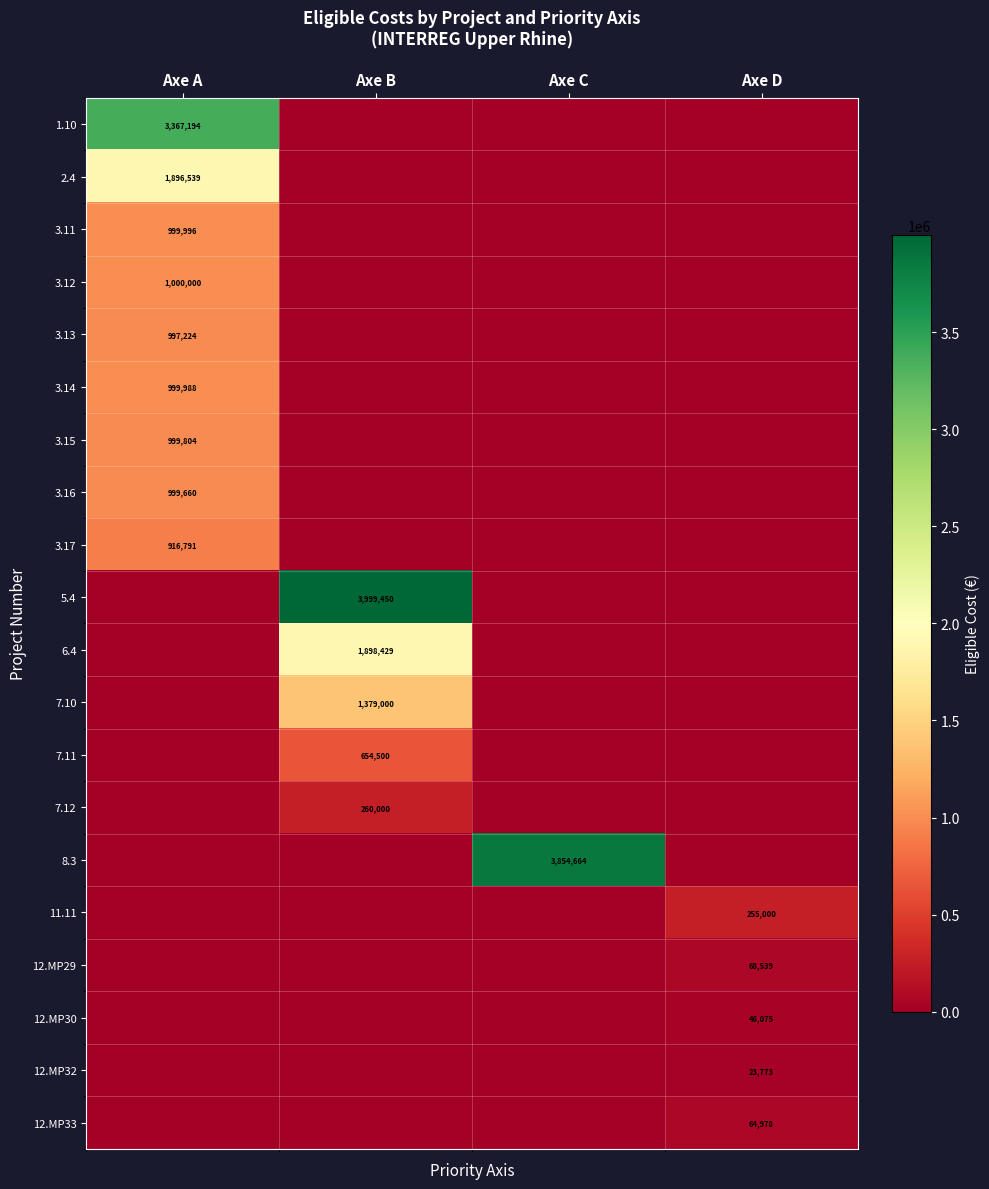

The value of 7.10 at Axe B is 1379000. True or false?

True